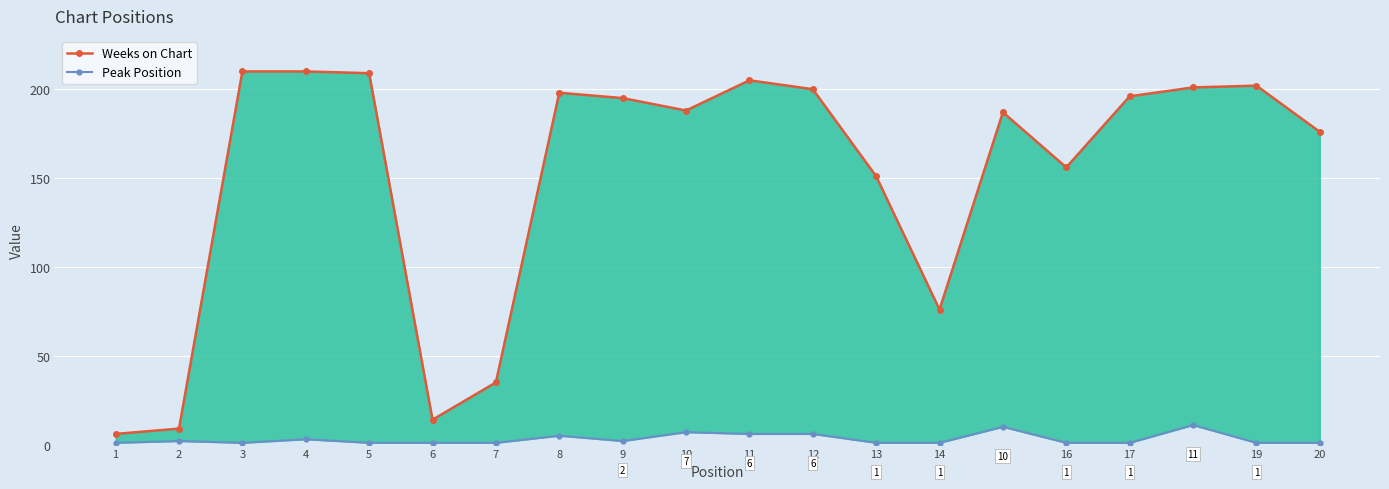

True or false: Weeks on Chart and Peak Position cross at least once.

False